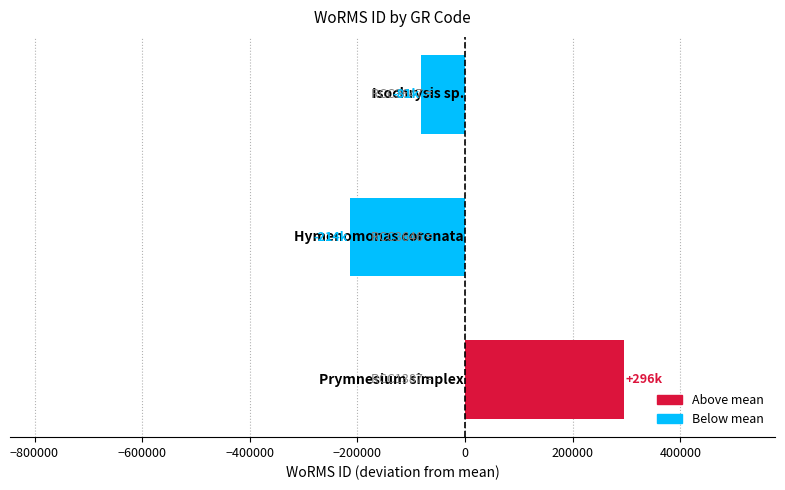

What is the difference between the maximum and minimum values?

509887